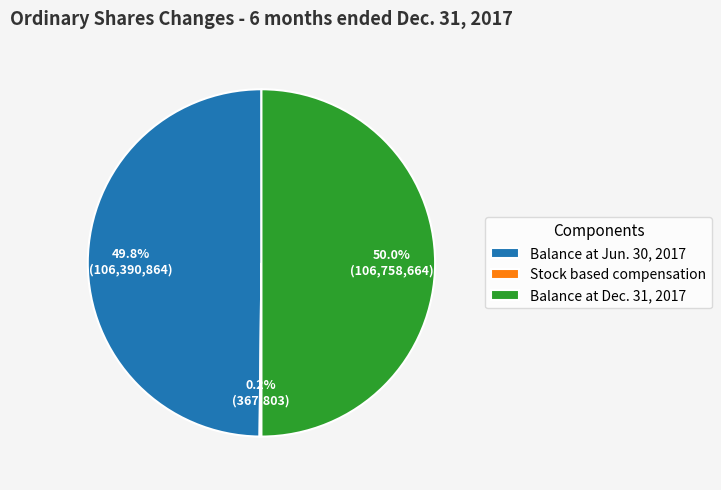

What is the ratio of the value at Balance at Jun. 30, 2017 to the value at Balance at Dec. 31, 2017?

1.0